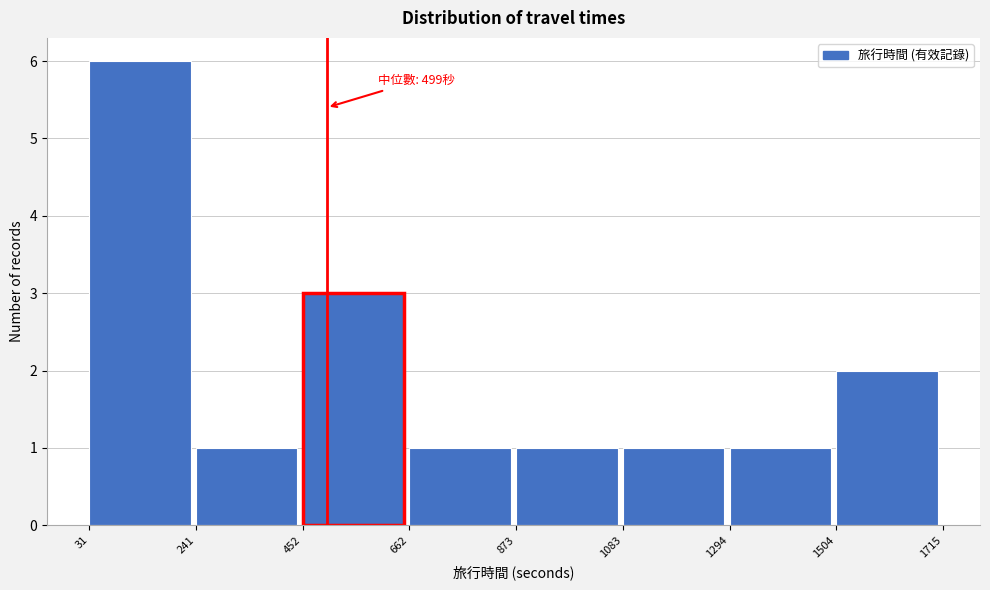

Over which range of the x-axis is the bar tallest?

31 to 241